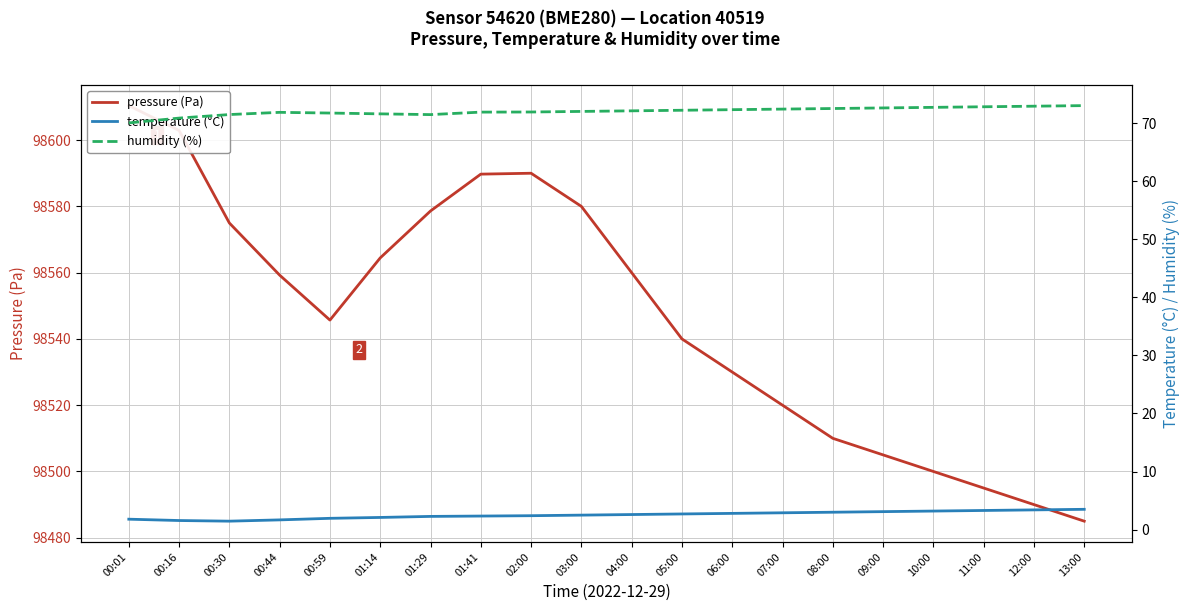

How many lines are shown in the chart?

3